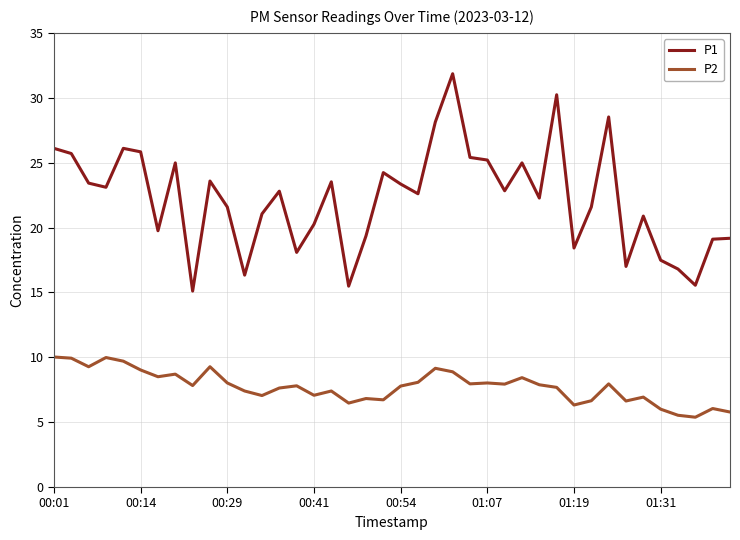

Does the chart have visible grid lines?

Yes